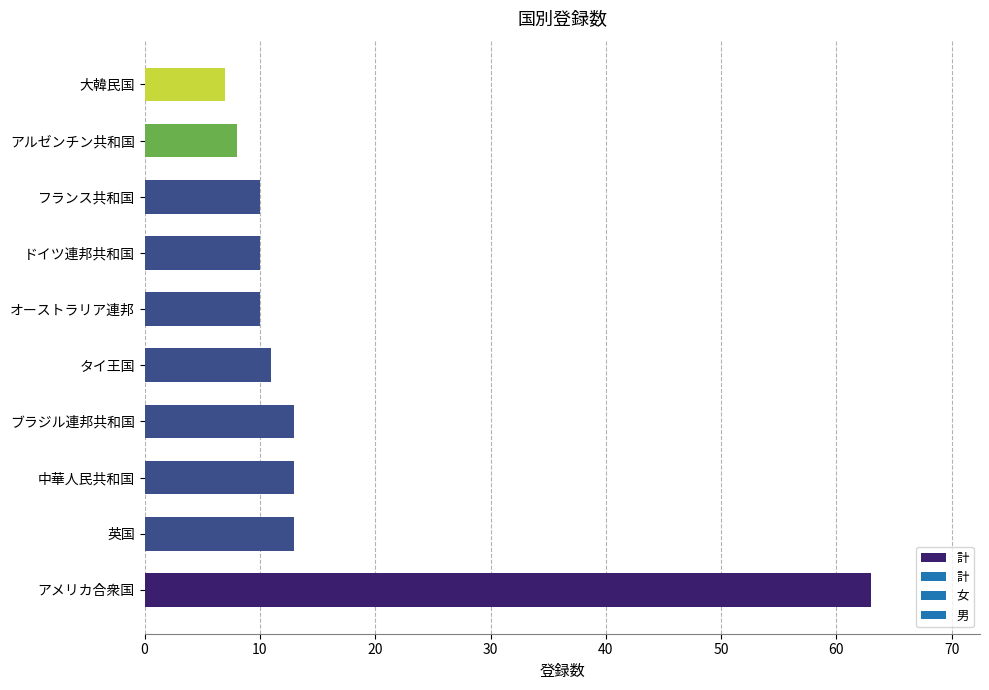

What is the smallest value displayed?

7